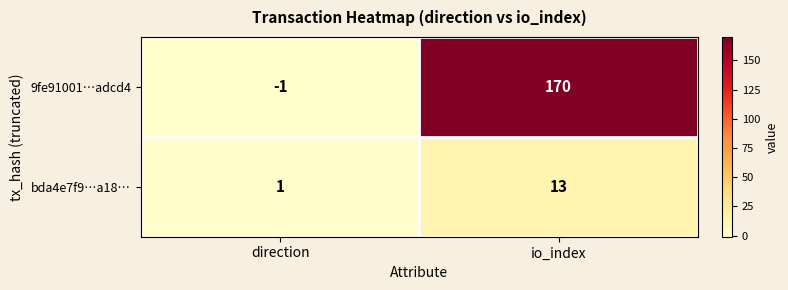

Which category has the highest value in the 9fe91001…adcd4 series?

io_index